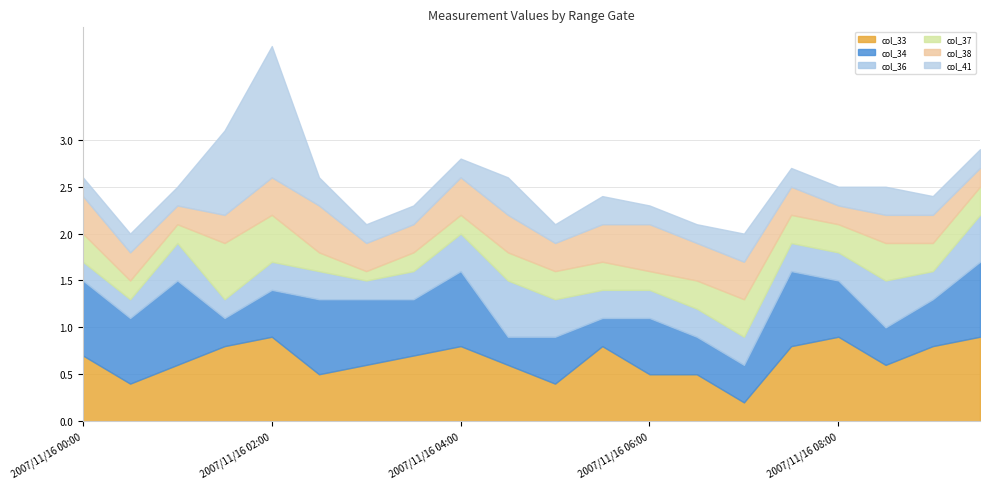

What is the total value across all series at 2007/11/16 08:00?

2.5